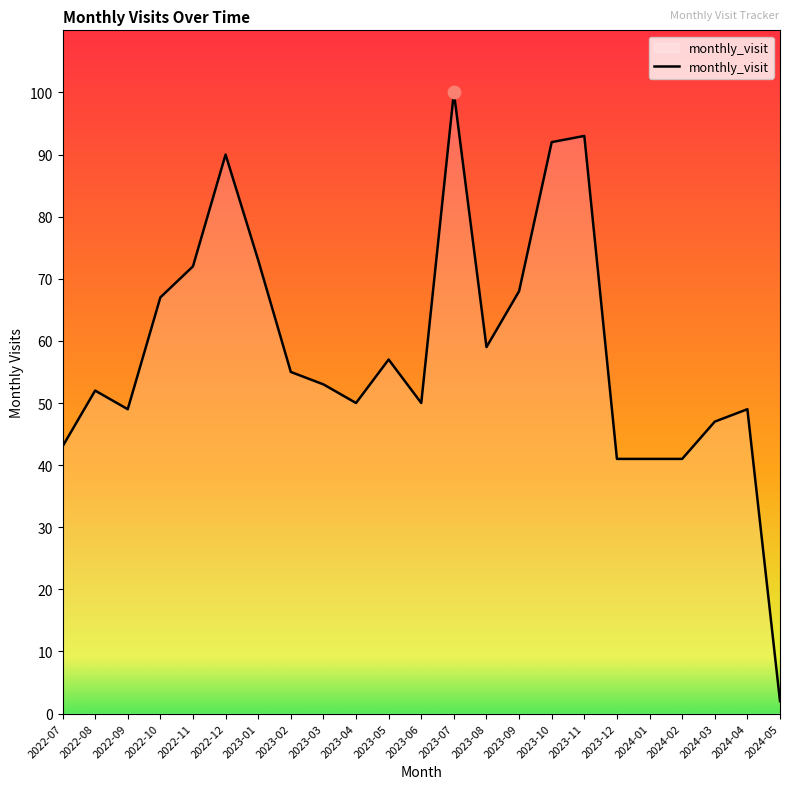

Approximately how many times larger is the value at 2023-05 compared to 2022-08?

1.1